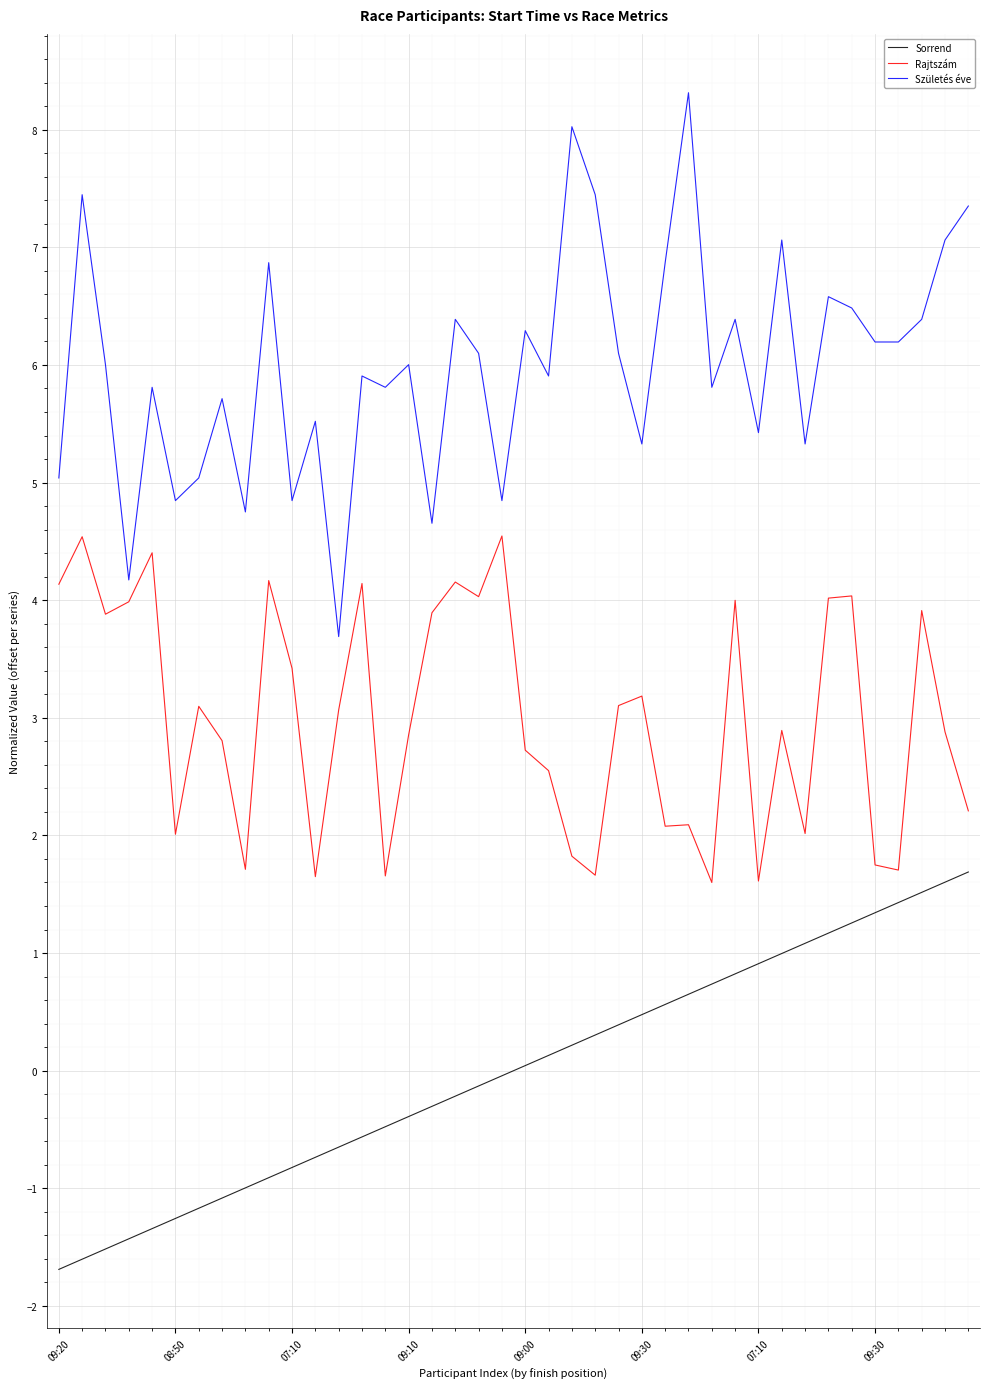

Which series has the largest total across all categories?

Születés éve